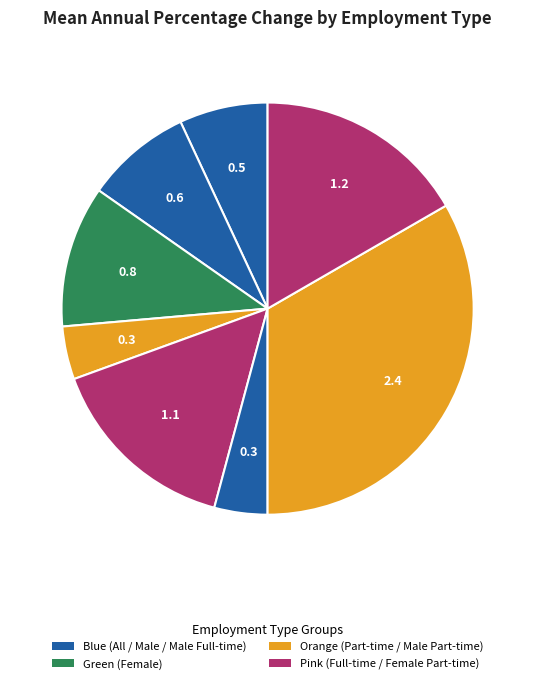

How many slices are in this pie chart?

8